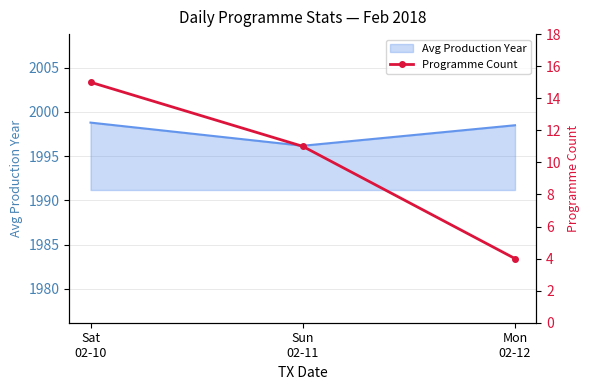

What is the maximum value shown in the chart?

15